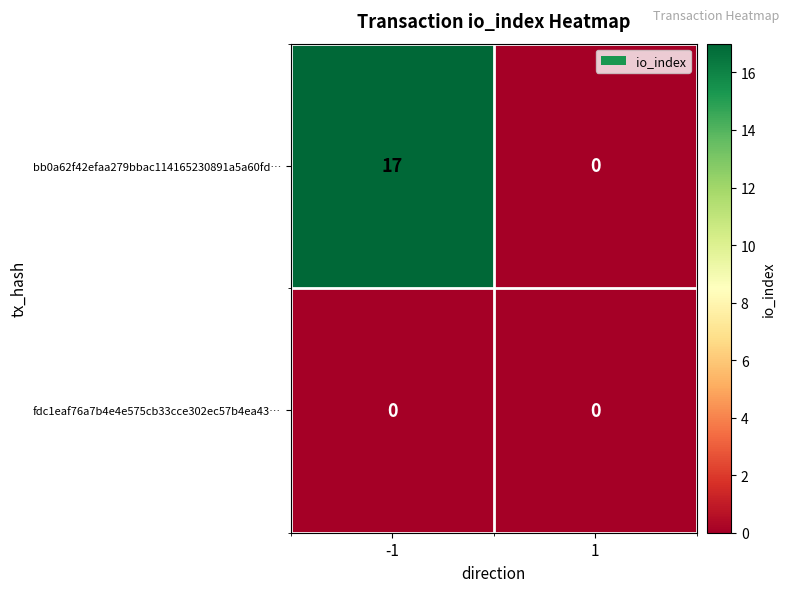

List the series in order of their overall mean, highest first.

bb0a62f42efaa279bbac114165230891a5a60fd…, fdc1eaf76a7b4e4e575cb33cce302ec57b4ea43…